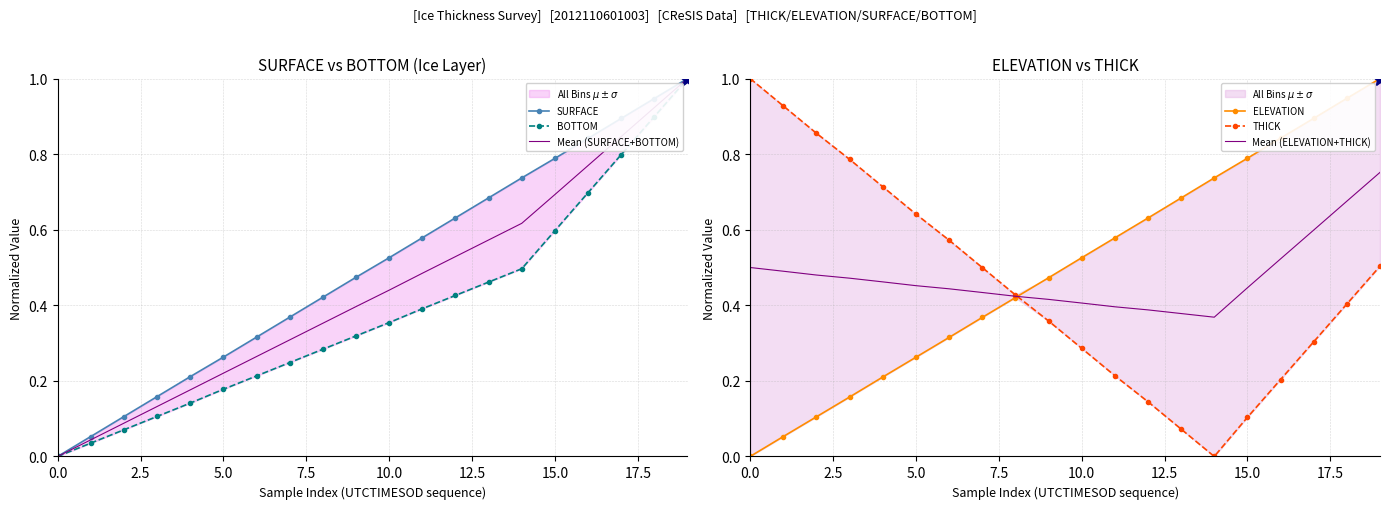

The value of Mean (ELEVATION+THICK) at 10.0 is 0.4. True or false?

True